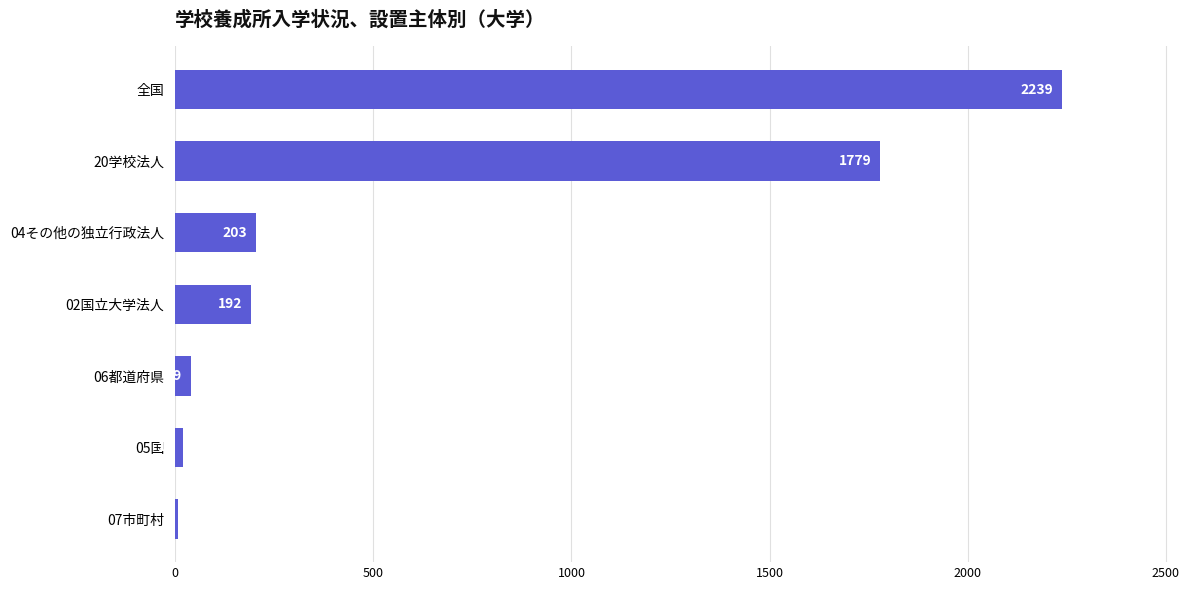

The value at 02国立大学法人 is 280. True or false?

False